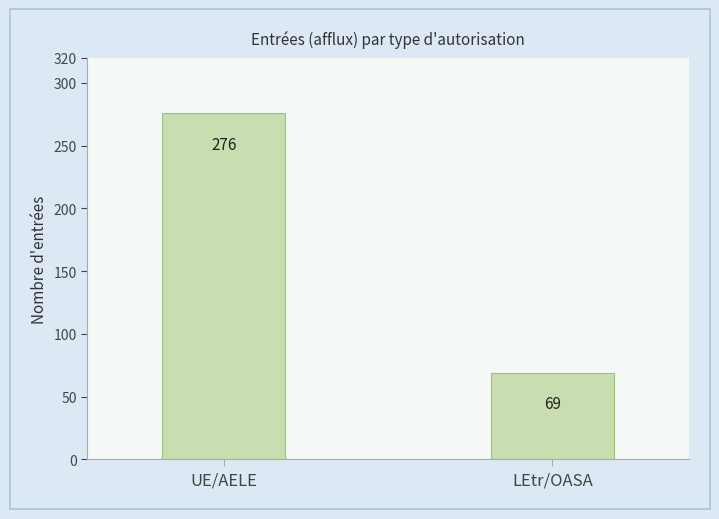

What is the sum of all values?

345